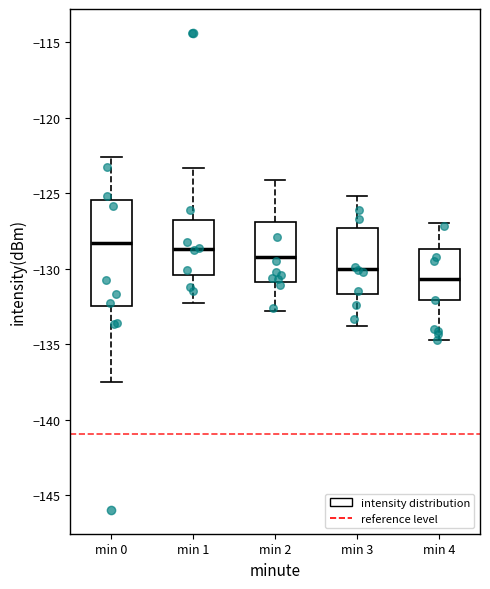

Reading left to right, transcribe this box plot: for each box, give where its median line is, the range the box spans, and where its two whiskers end, as read against the y-axis. The values are not printed on the chart, so give them approximately, as read against the axis.

min 0: median -128.5, box -132.5 to -125.5, whiskers -137.5 to -122.5
min 1: median -128.5, box -130.5 to -127.0, whiskers -132.5 to -123.5
min 2: median -129.0, box -131.0 to -127.0, whiskers -133.0 to -124.0
min 3: median -130.0, box -131.5 to -127.5, whiskers -134.0 to -125.0
min 4: median -130.5, box -132.0 to -128.5, whiskers -134.5 to -127.0